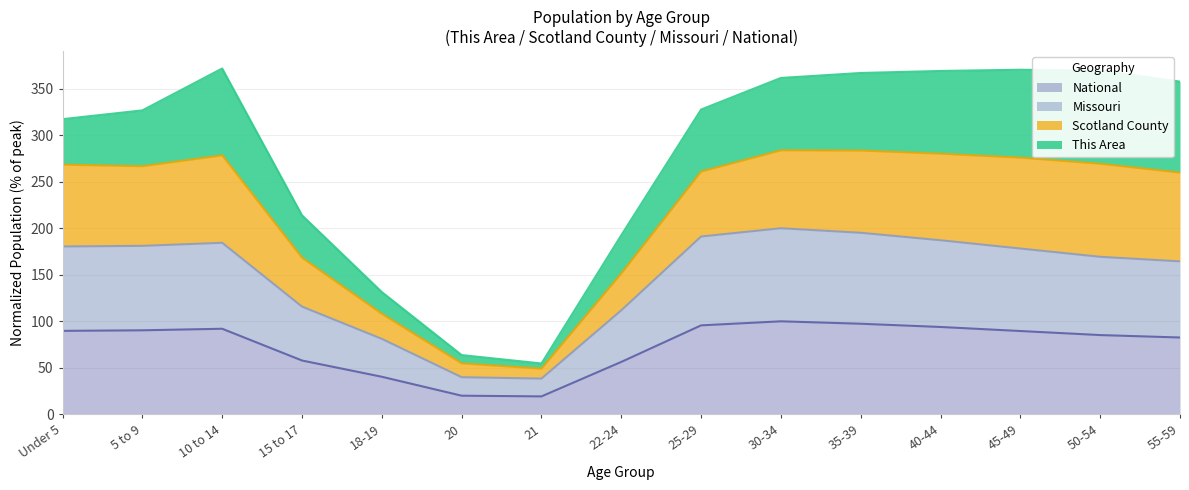

What is the label of the 8th point from the right?

22-24